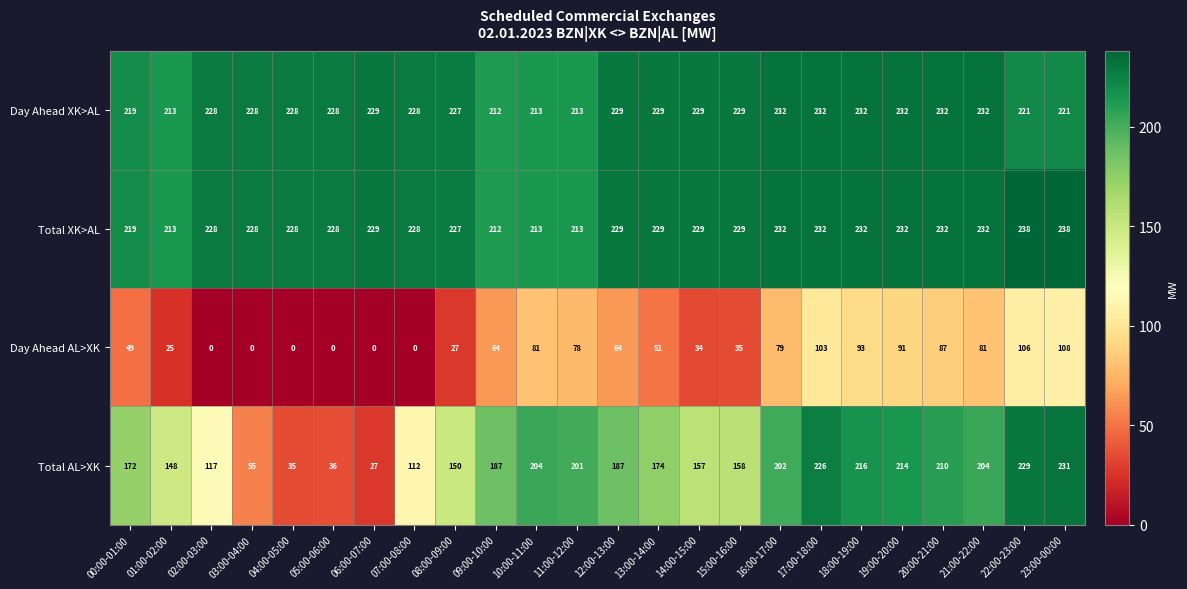

What is the total value across all series at 15:00-16:00?

651